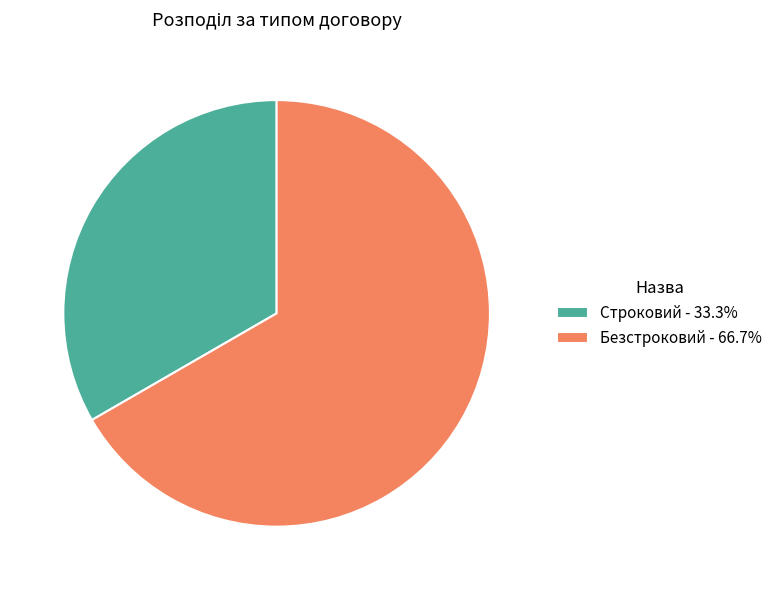

Is there any slice that represents more than half of the pie?

Yes